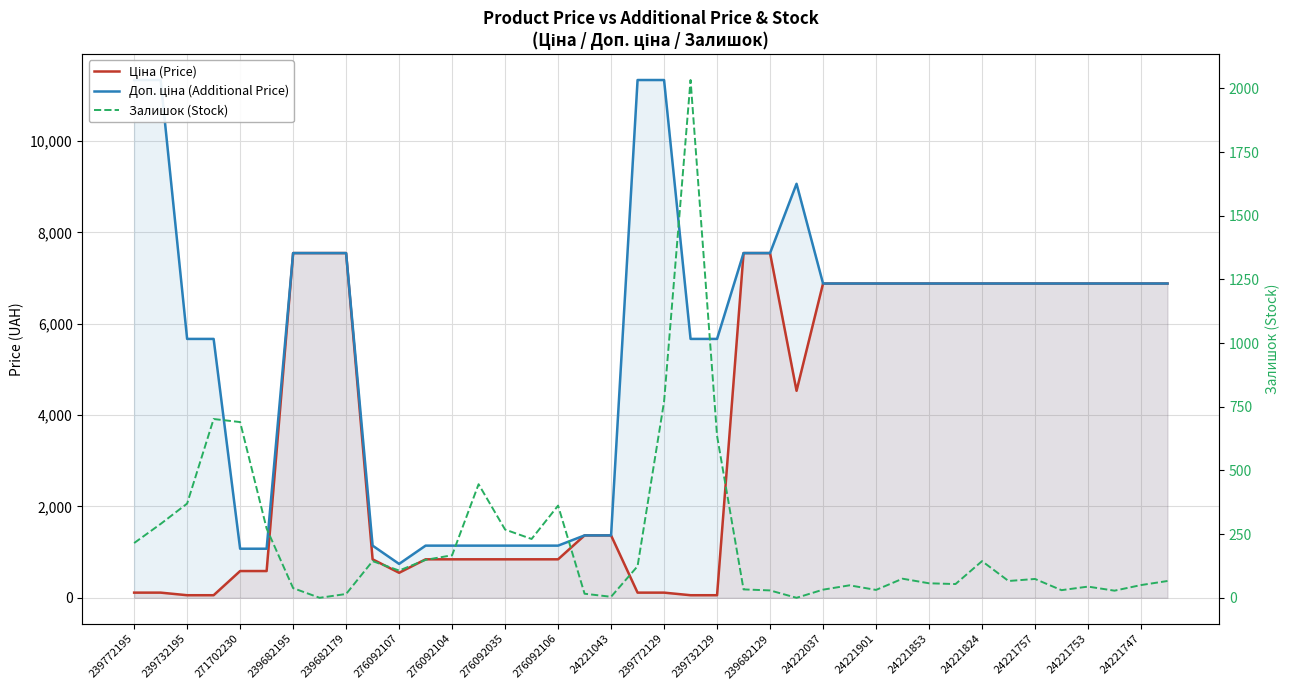

Which series ends up on top after the final intersection of Ціна (Price) and Доп. ціна (Additional Price)?

Доп. ціна (Additional Price)